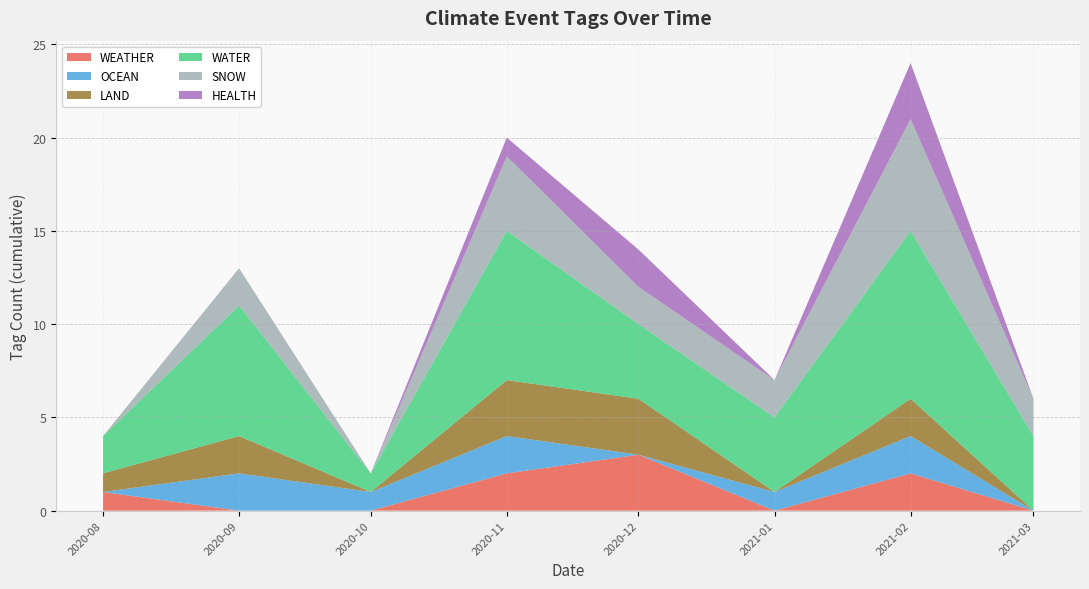

What is the maximum value for WEATHER?

3